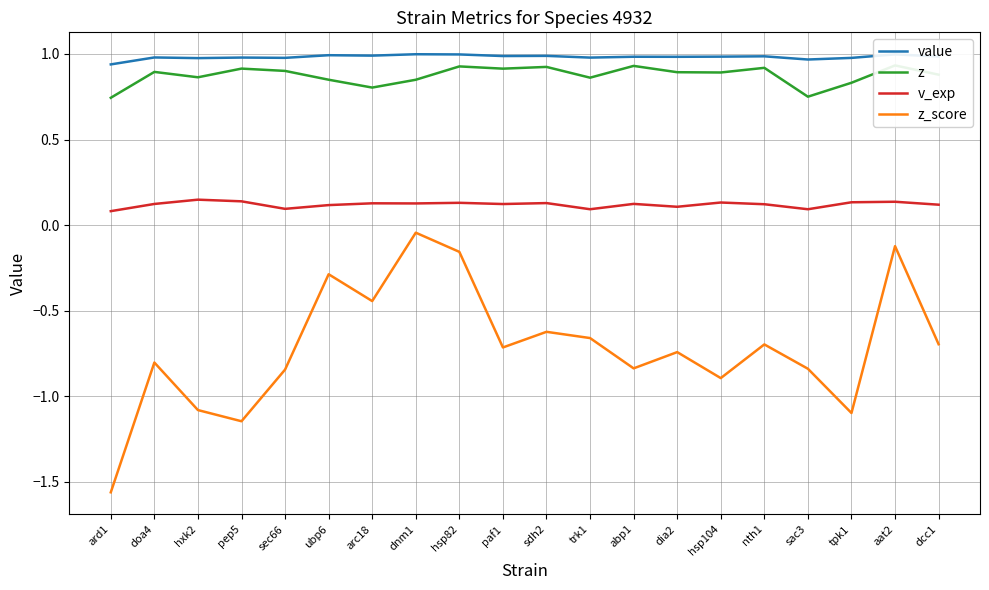

What is the sum of all v_exp values?

2.4